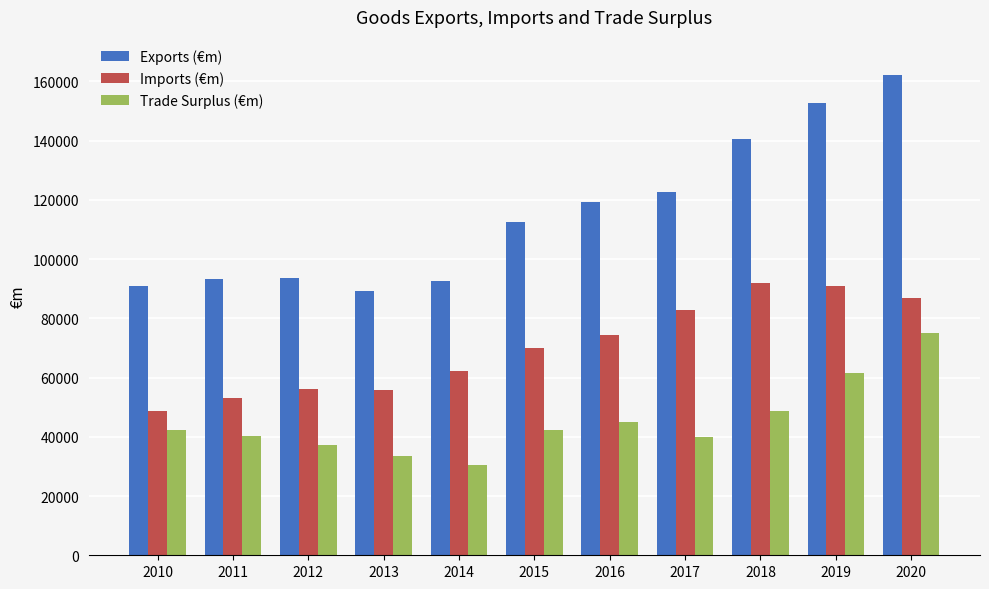

What is the average value of the Trade Surplus (€m) series?

45099.9